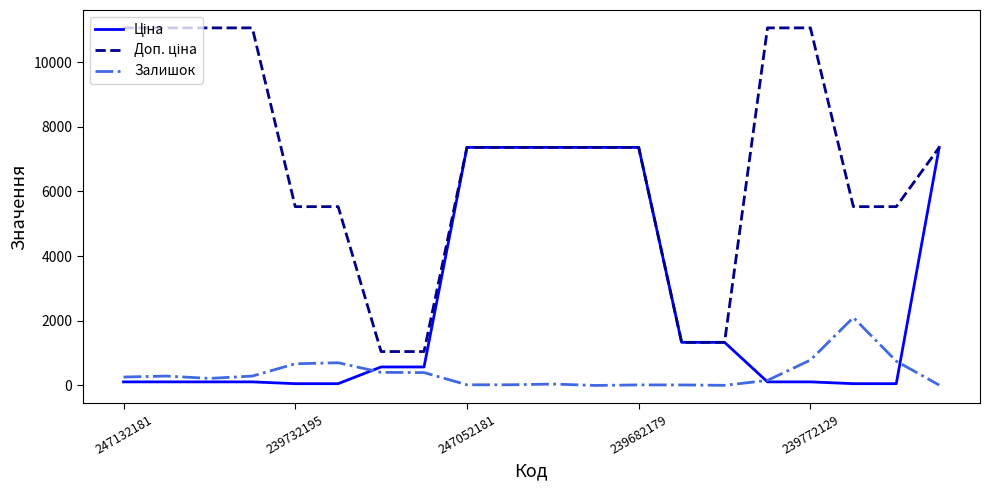

What is the greatest value displayed?

11055.0